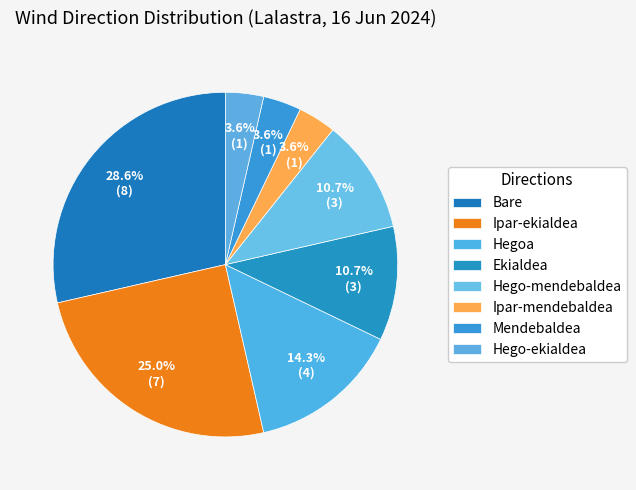

Does Hego-ekialdea represent more than half of the total?

No